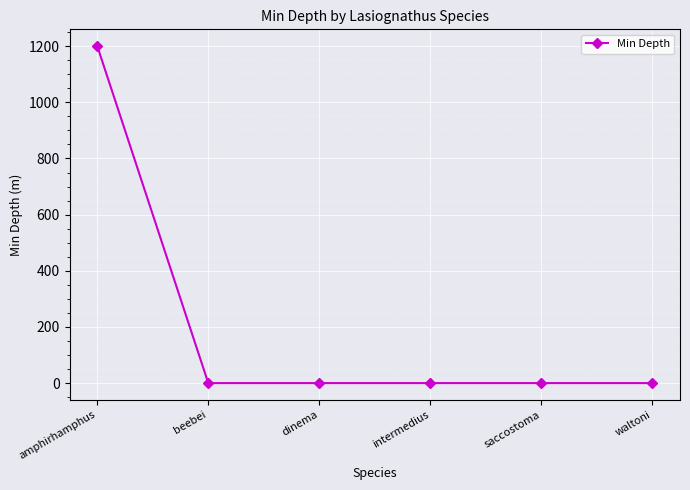

Count the number of values greater than 0.

1